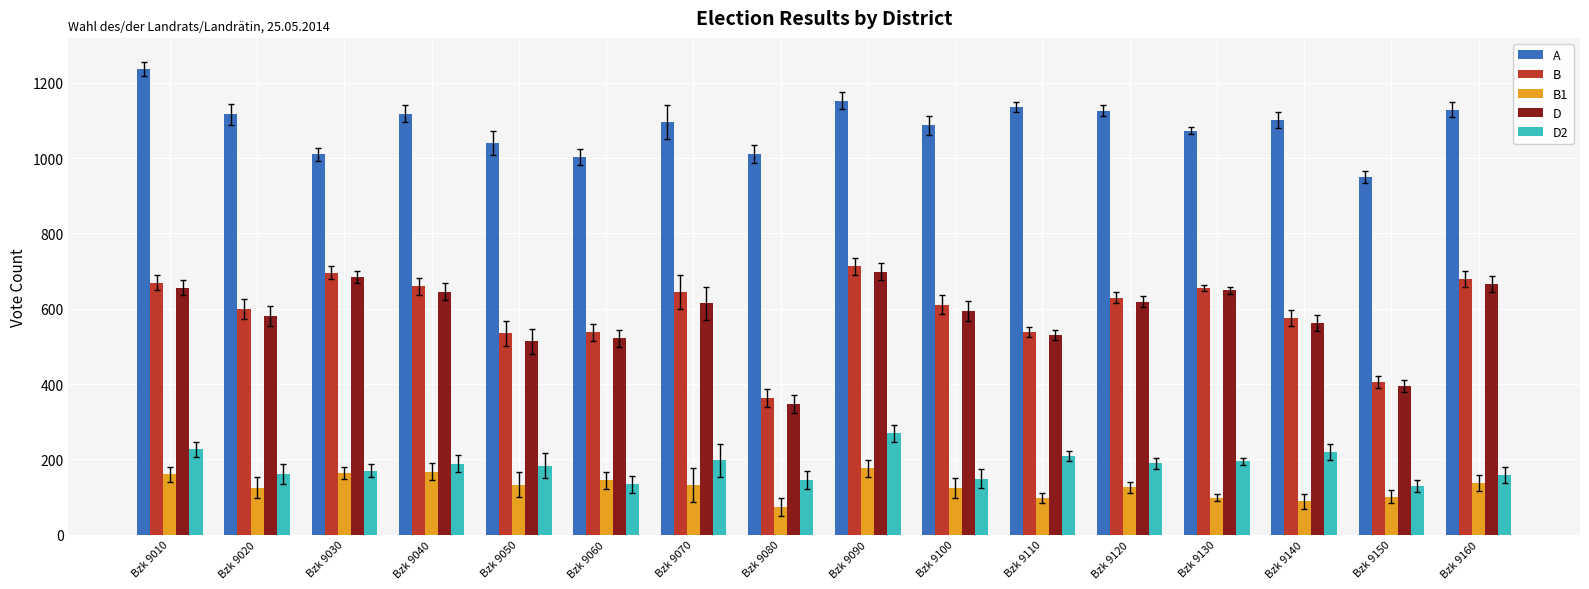

The B1 series shows 98 at Bzk 9130. True or false?

True